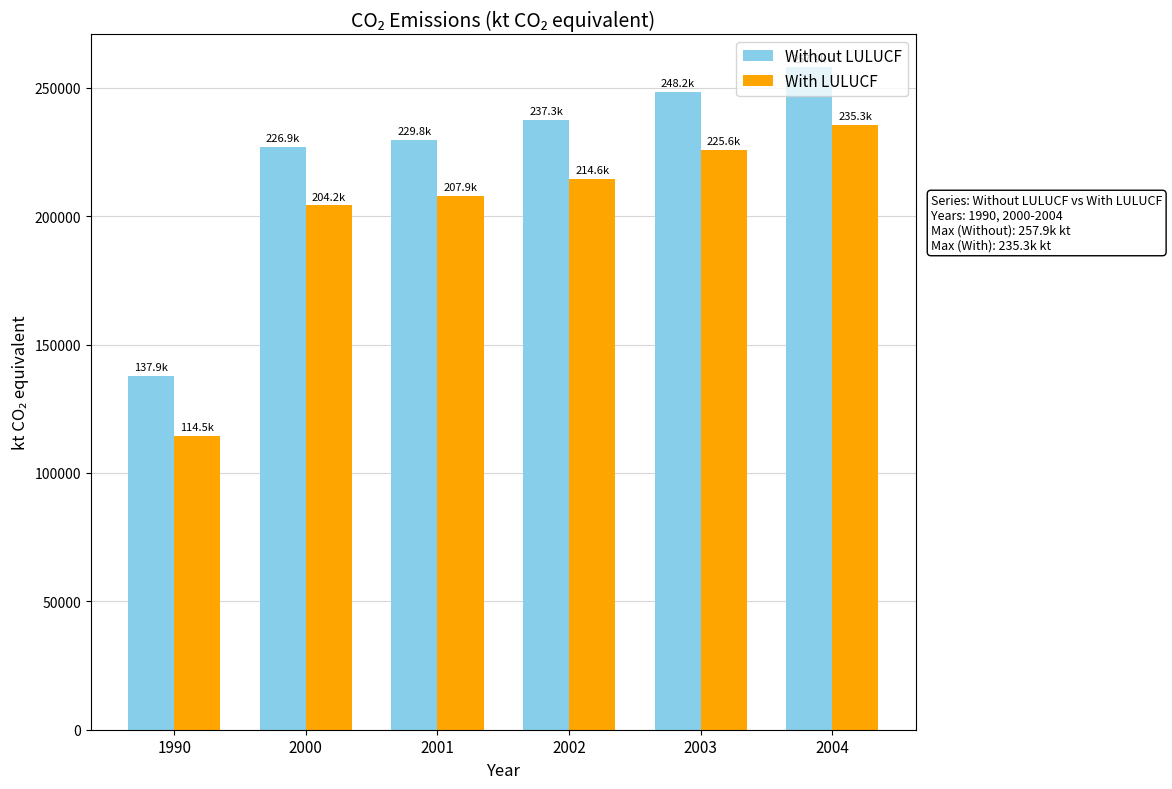

What is the difference between the maximum and minimum values in the Without LULUCF series?

120002.0